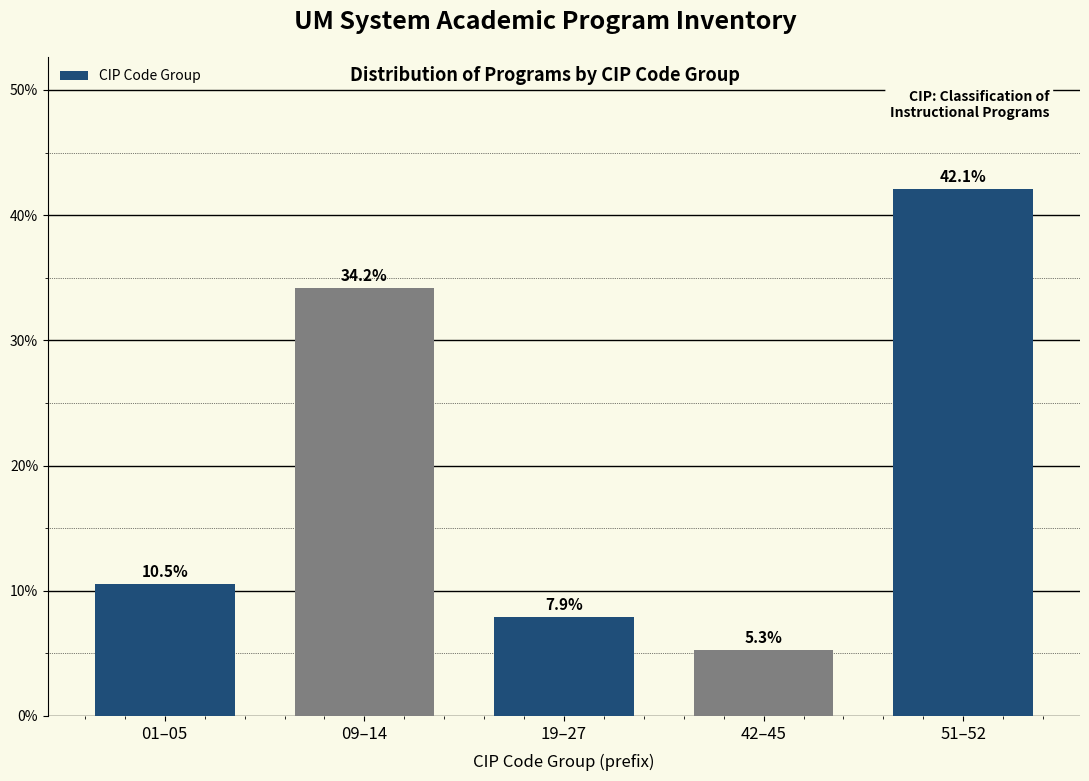

Reading right to left, transcribe all the data shown in this chart.

51–52=42.1	42–45=5.3	19–27=7.9	09–14=34.2	01–05=10.5